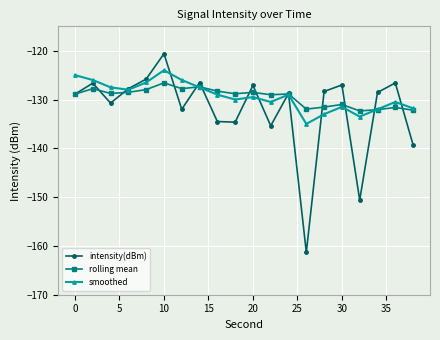

Which series has the widest spread of values?

intensity(dBm)